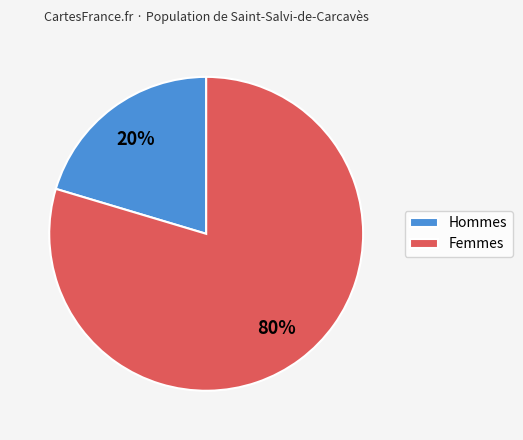

Which category accounts for the majority?

Femmes